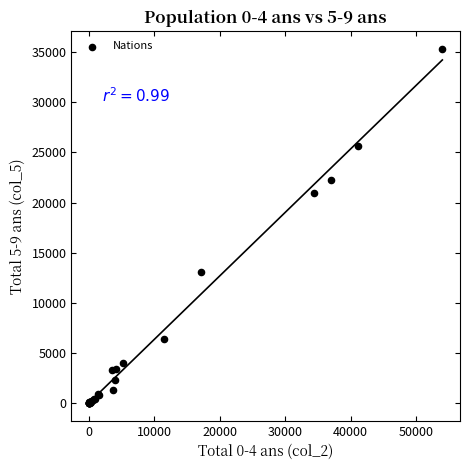

What Y value in the scatter plot is closest to 17653?

20956